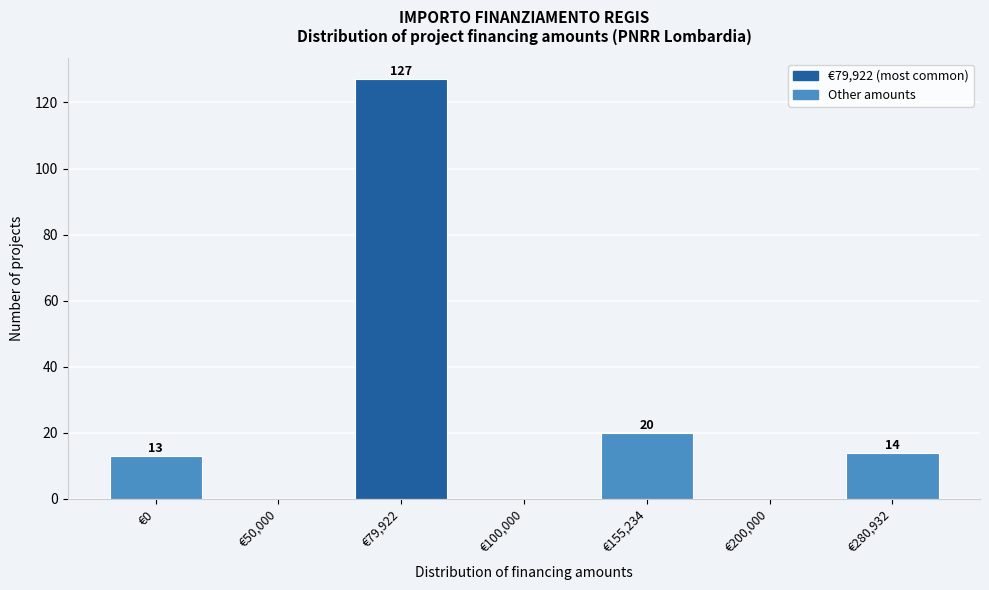

Reading left to right, extract all data points from this chart.

€0=13	€50,000=0	€79,922=127	€100,000=0	€155,234=20	€200,000=0	€280,932=14